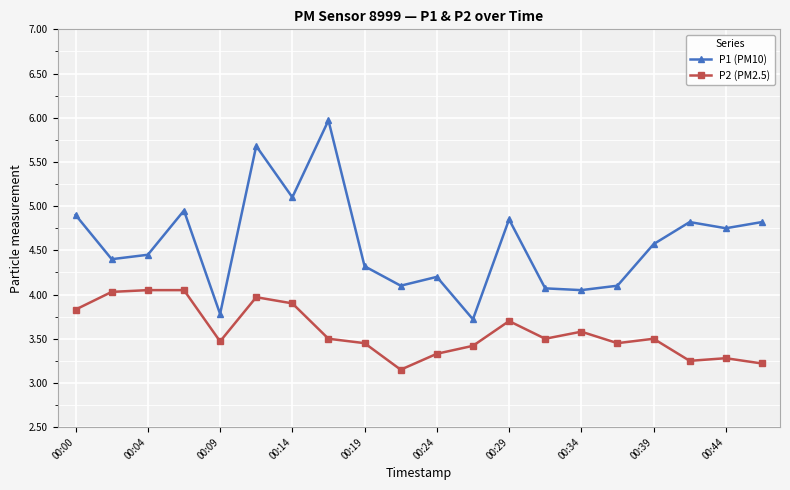

True or false: P1 (PM10) and P2 (PM2.5) cross at least once.

False